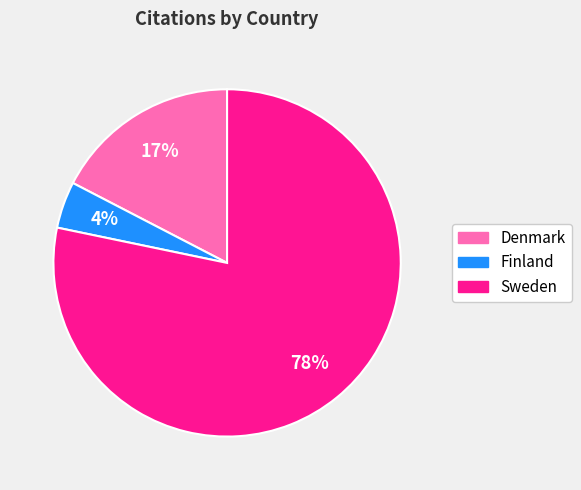

The Finland slice represents 4% of the pie. True or false?

True